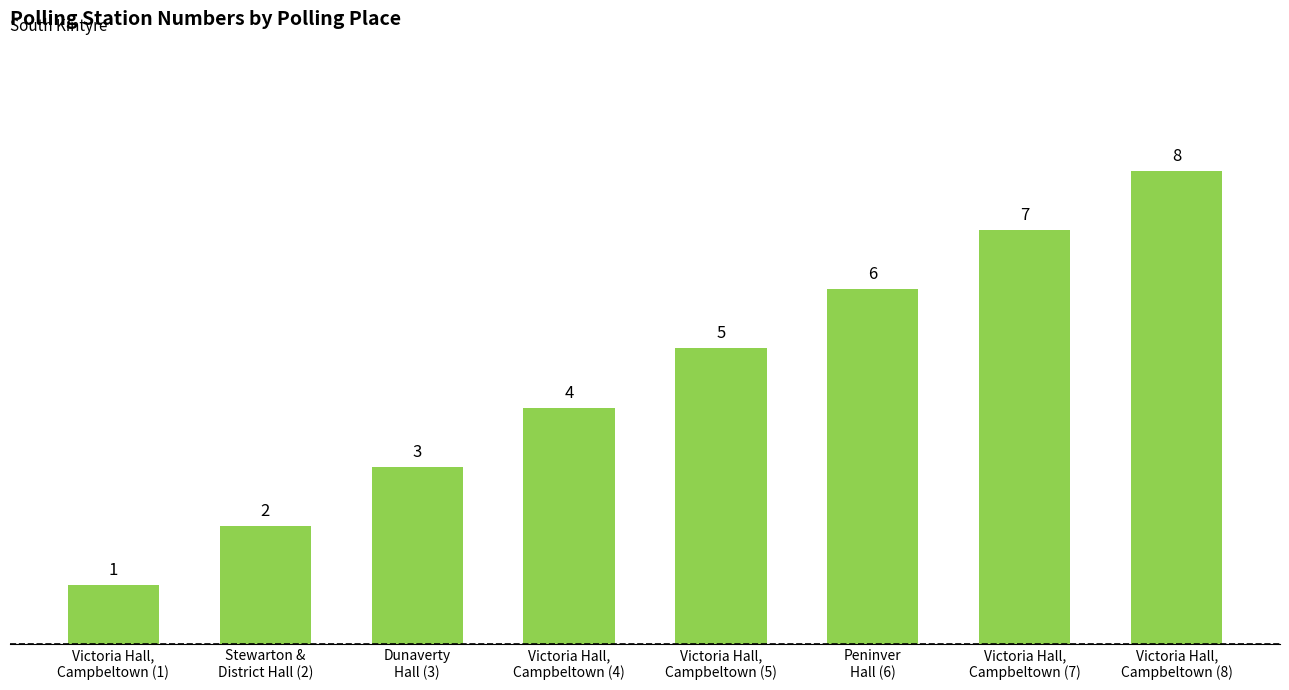

Count the values in the range 3 to 7.

5